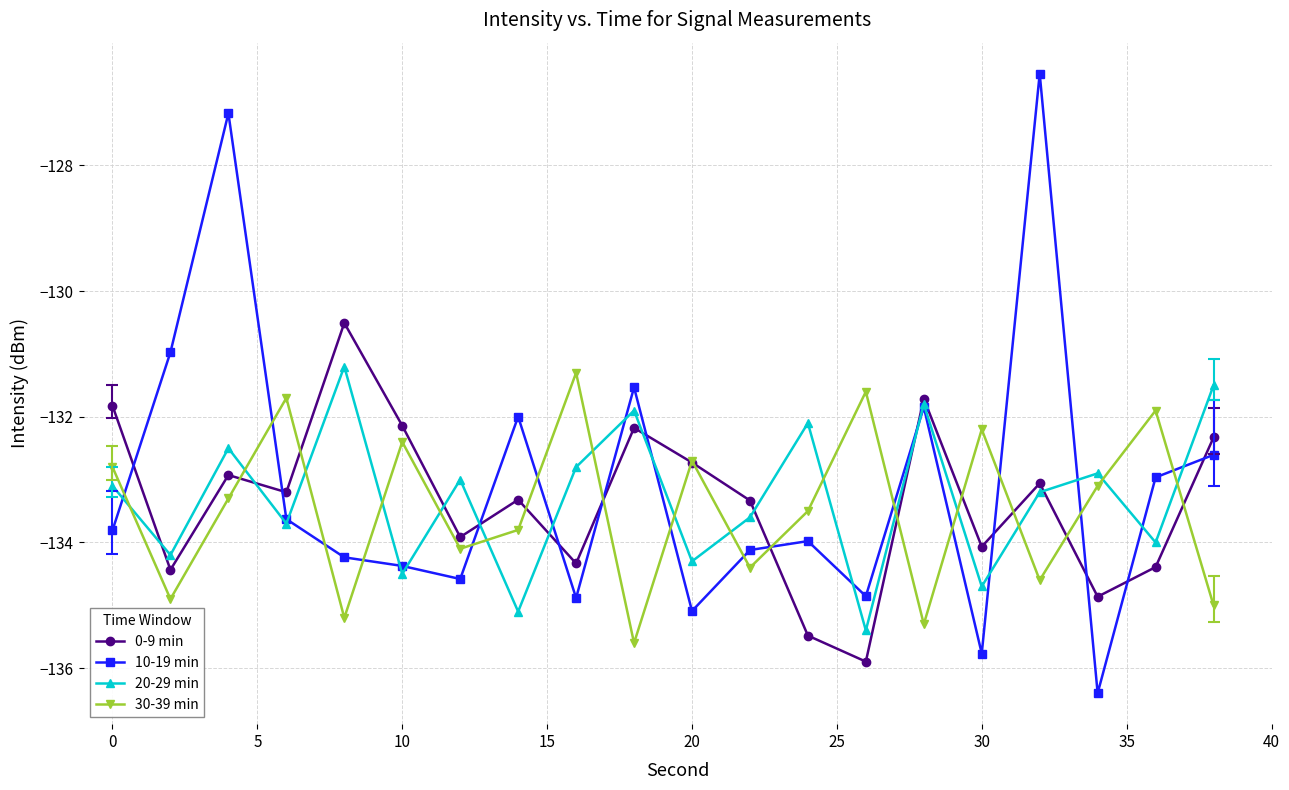

What is the average value of the 20-29 min series?

-133.3